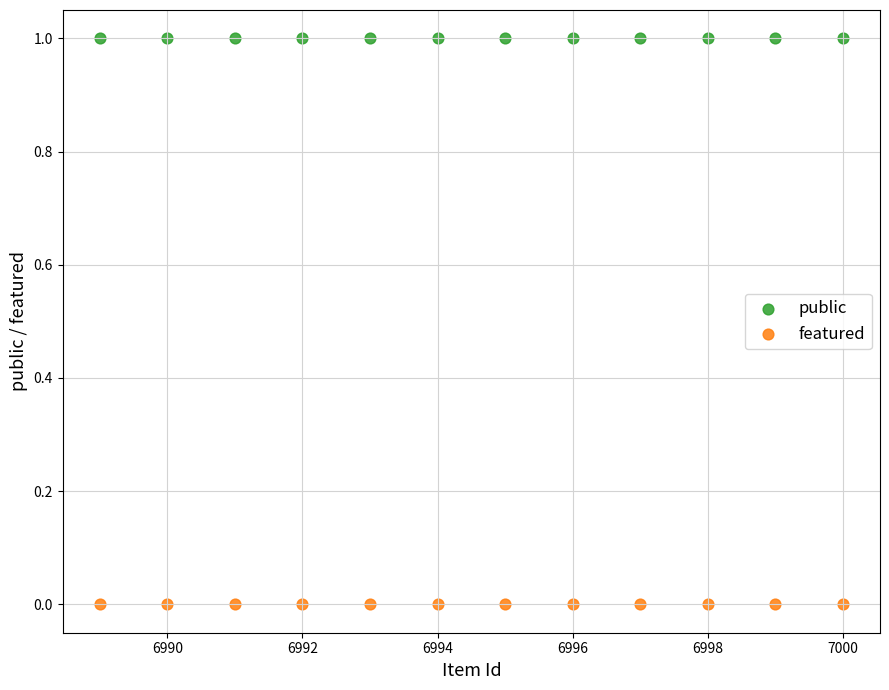

Which series contains the highest Y value?

public